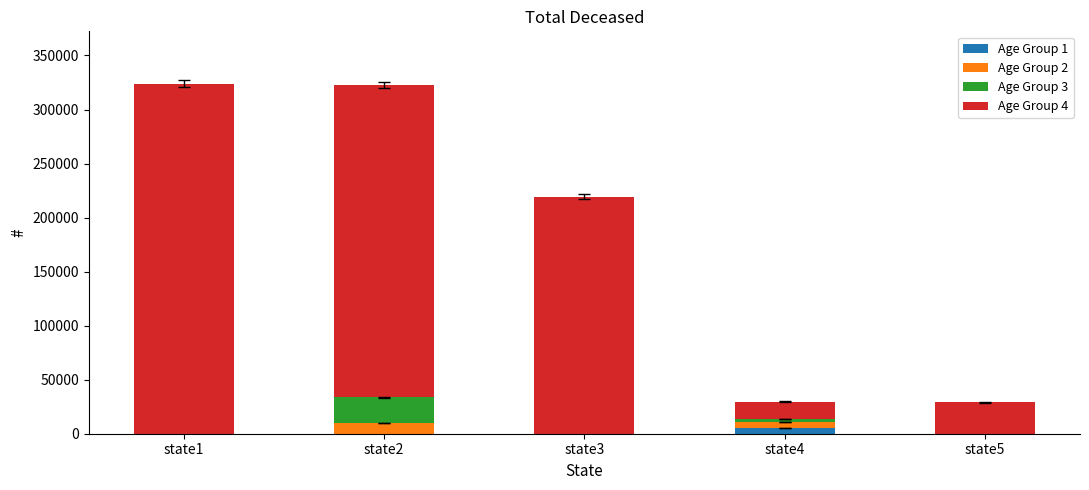

The value of Age Group 1 at state1 is 0. True or false?

True